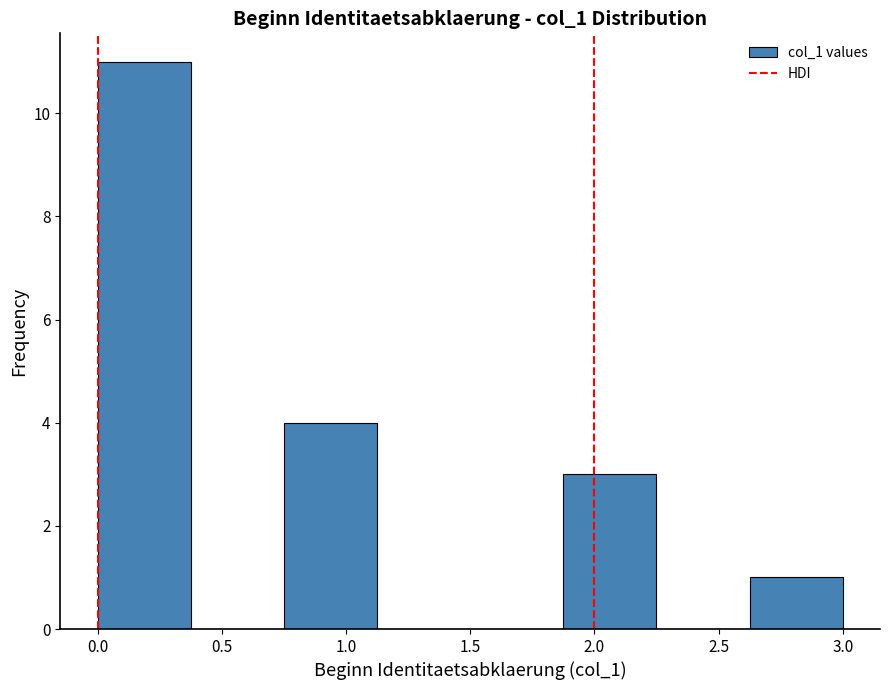

Reading left to right, list every bar in this chart as the range it spans on the x-axis followed by its height. Neither the bar edges nor the heights are printed on the chart, so give them approximately, as read against the axes.

0.000 to 0.375: 11
0.375 to 0.750: 0
0.750 to 1.125: 4
1.125 to 1.500: 0
1.500 to 1.875: 0
1.875 to 2.250: 3
2.250 to 2.625: 0
2.625 to 3.000: 1